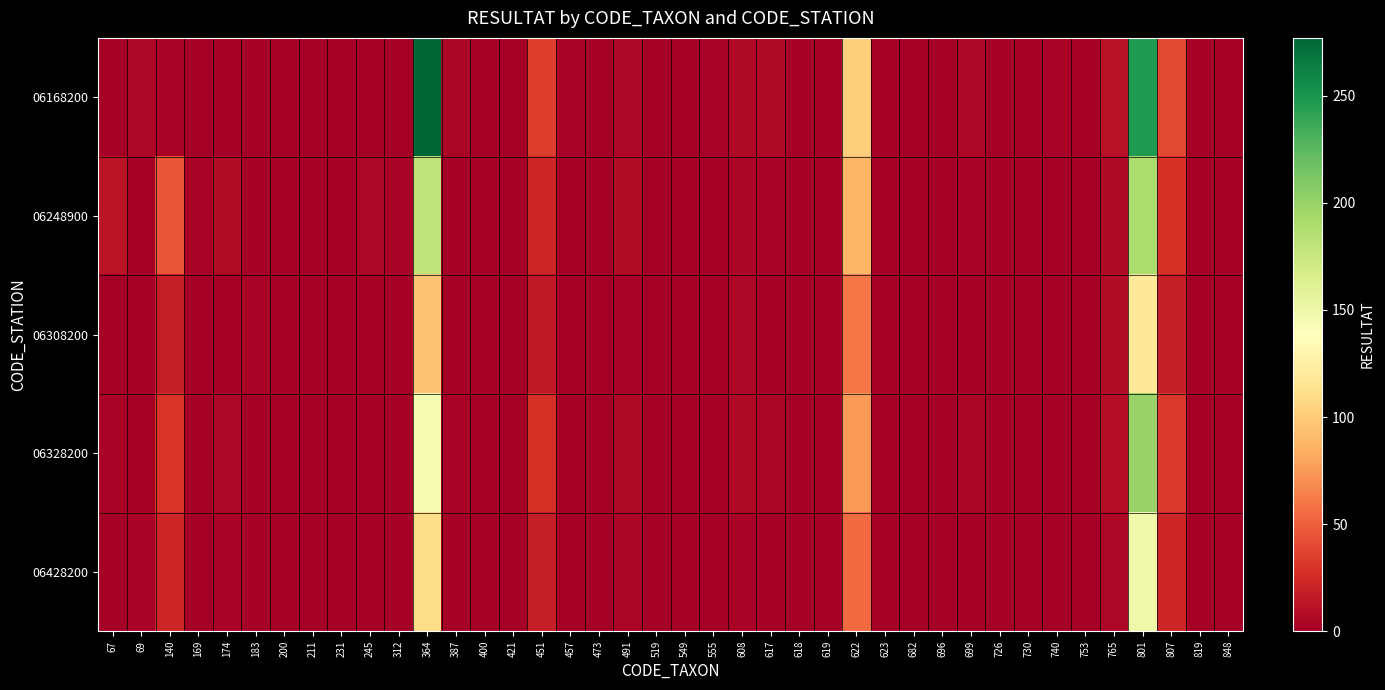

Between 473 and 765, which series saw the biggest shift?

06168200